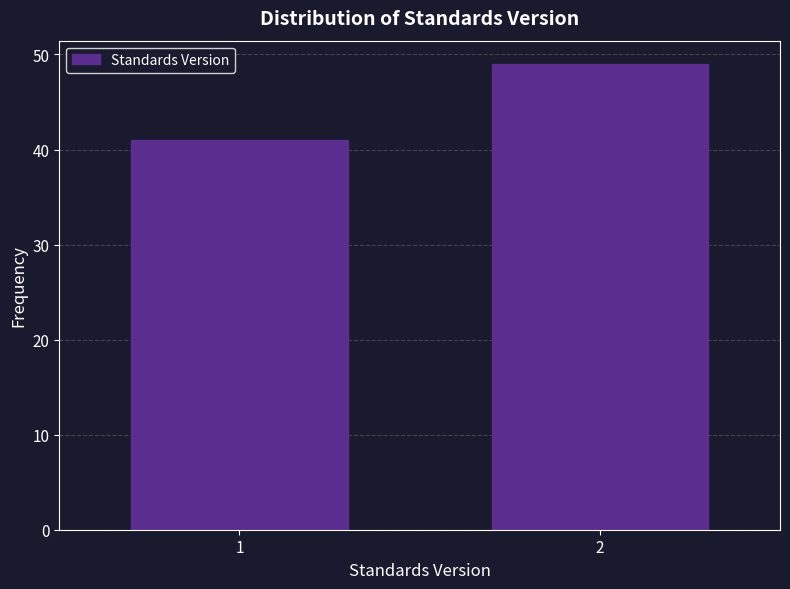

Reading right to left, list all the values displayed in this chart.

2=49	1=41